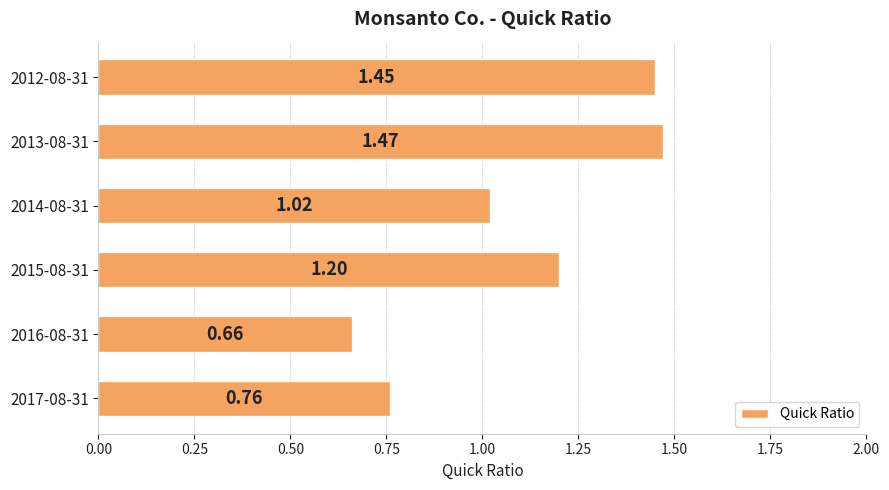

Rank the categories by value from highest to lowest.

2013-08-31, 2012-08-31, 2015-08-31, 2014-08-31, 2017-08-31, 2016-08-31